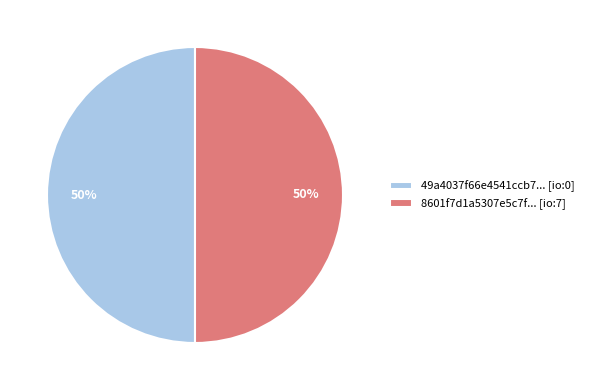

Count the number of slices in the pie.

2